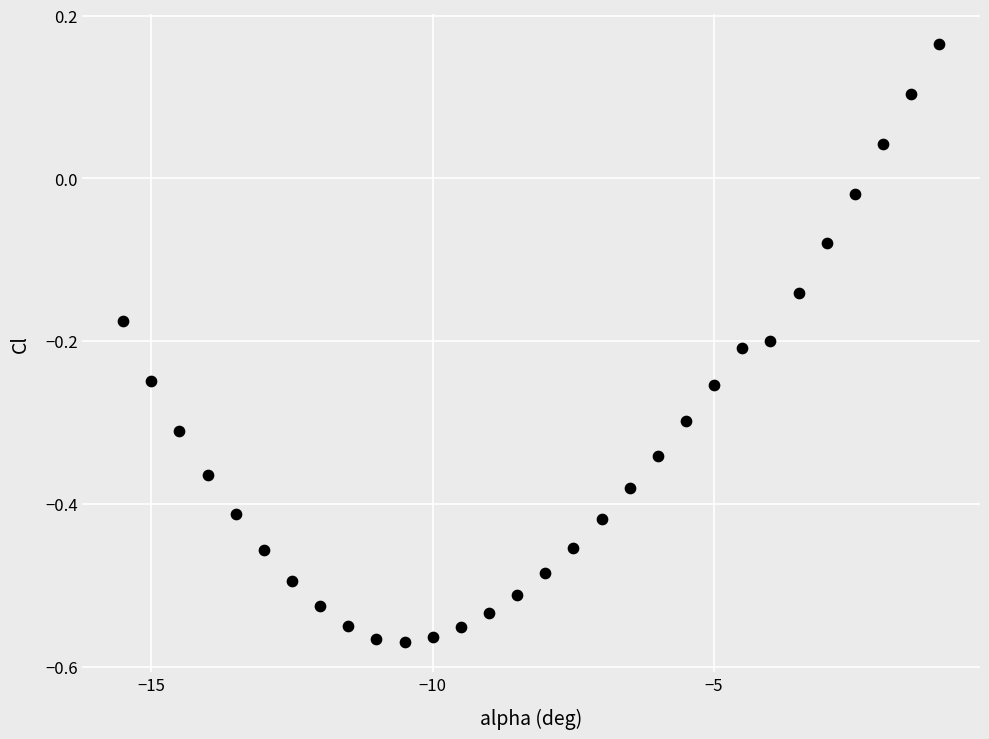

What is the range of X values (max minus min)?

14.5